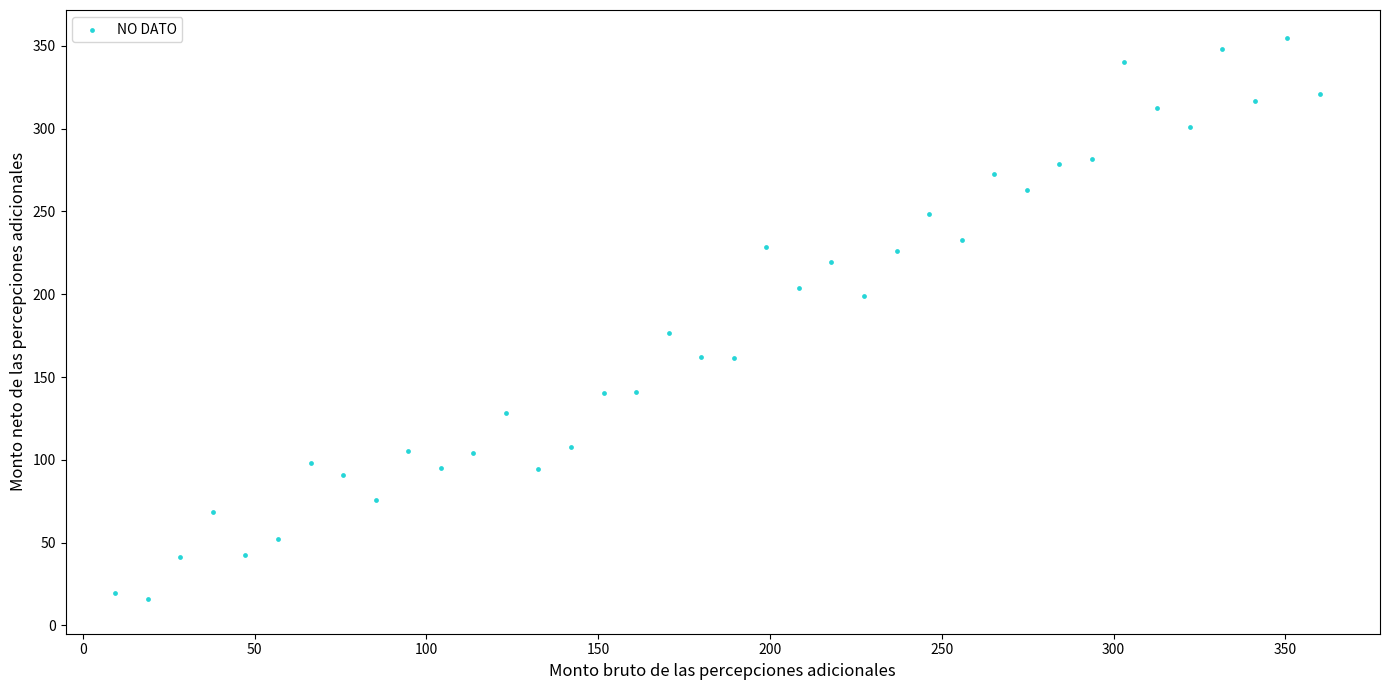

What Y value in the scatter plot is closest to 185?

176.8